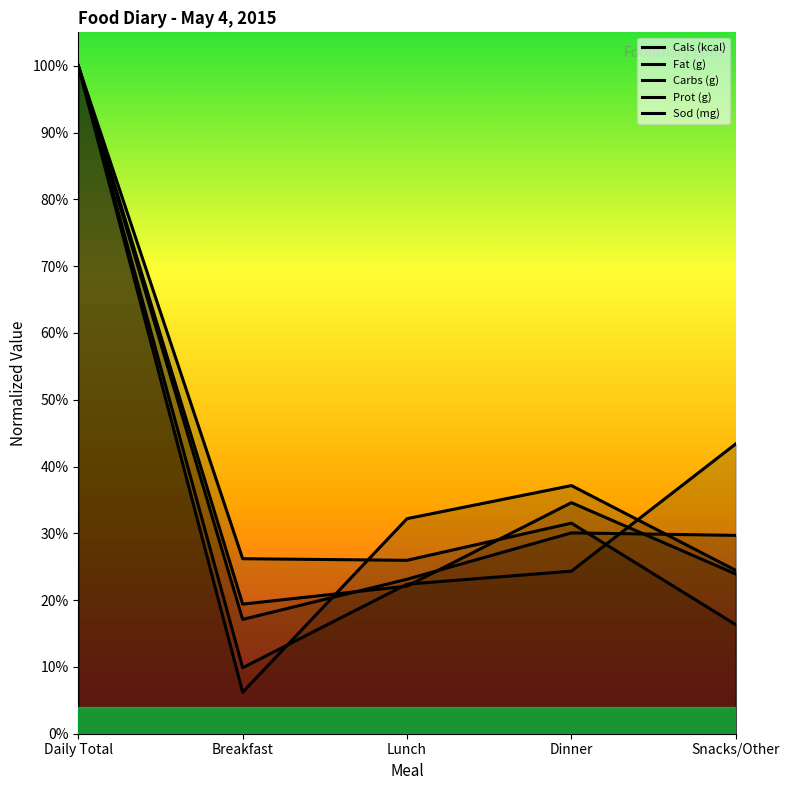

How many categories are shown in the chart?

5